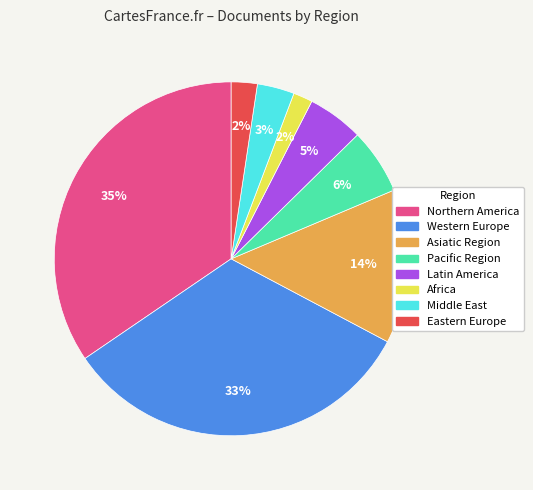

Does any single category account for the majority?

No